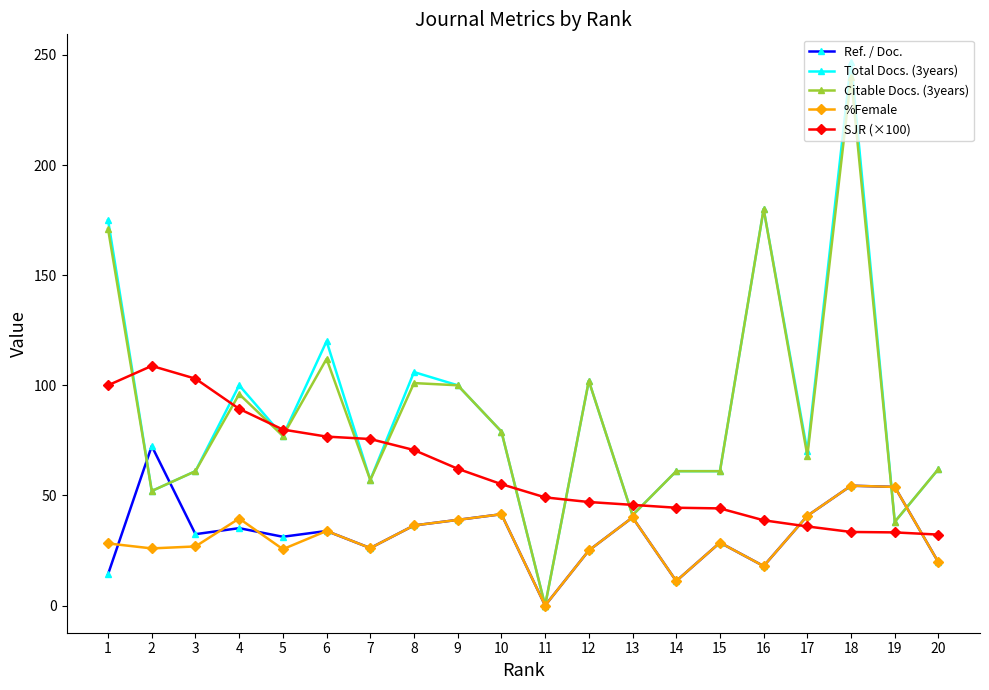

Which series changed the most between 7 and 13?

SJR (×100)